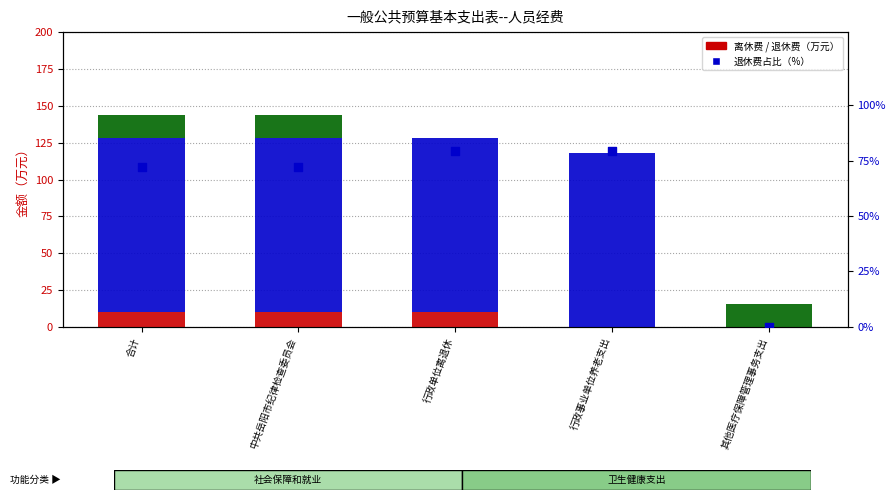

At how many categories does at least one series exceed 65?

4